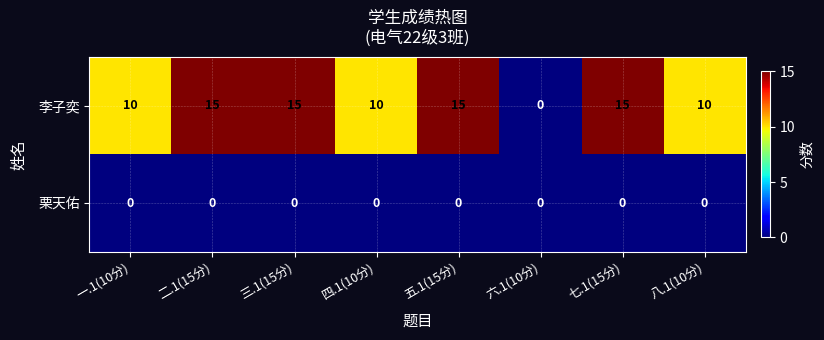

At how many categories does at least one series exceed 13?

4